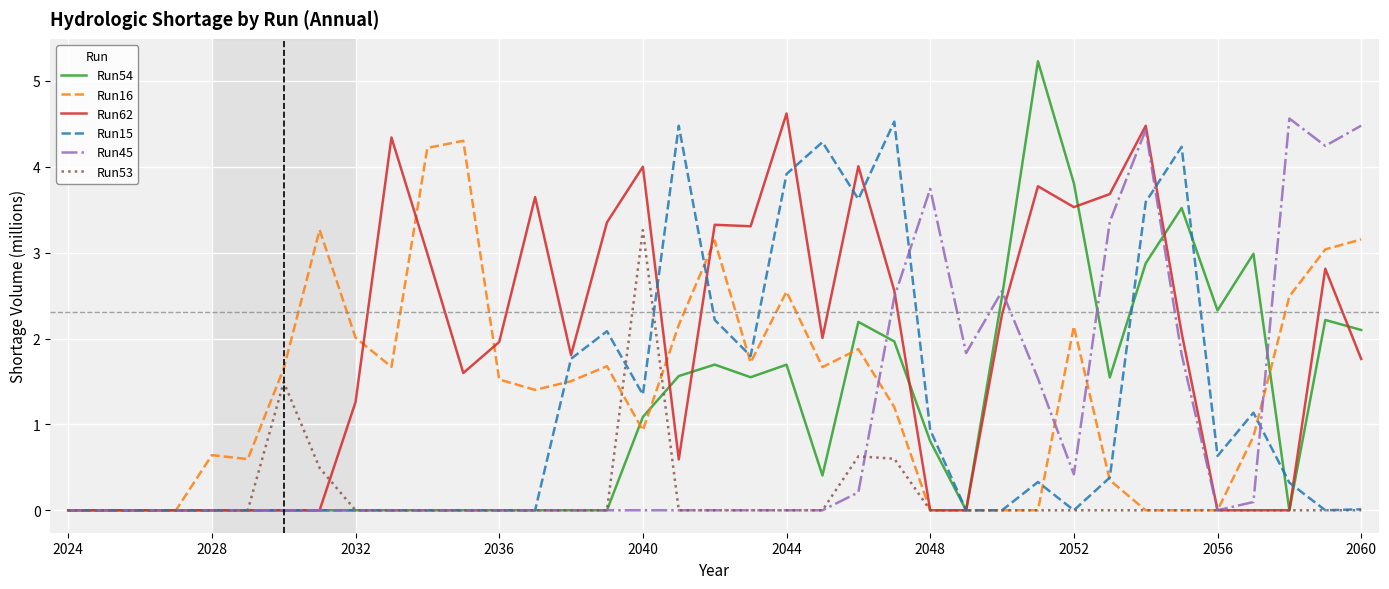

Which series has the widest spread of values?

Run54